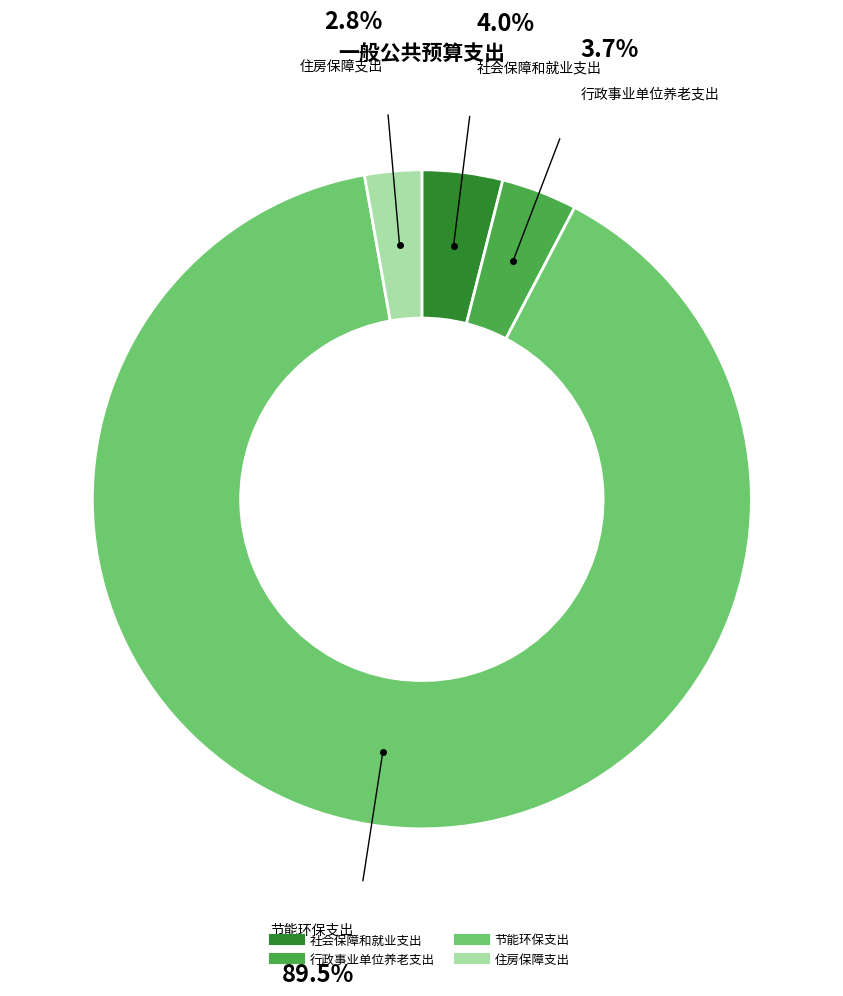

Which has a higher value, 节能环保支出 or 社会保障和就业支出?

节能环保支出